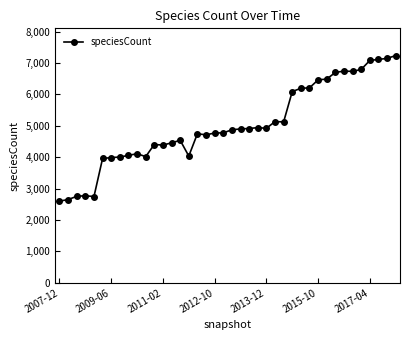

True or false: there are more than 1 points higher than both neighbors.

True